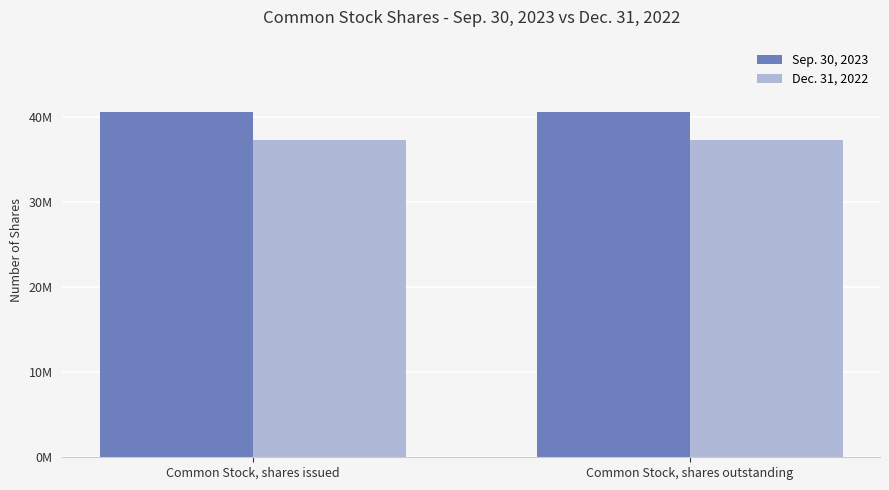

What is the smallest value displayed?

37196667